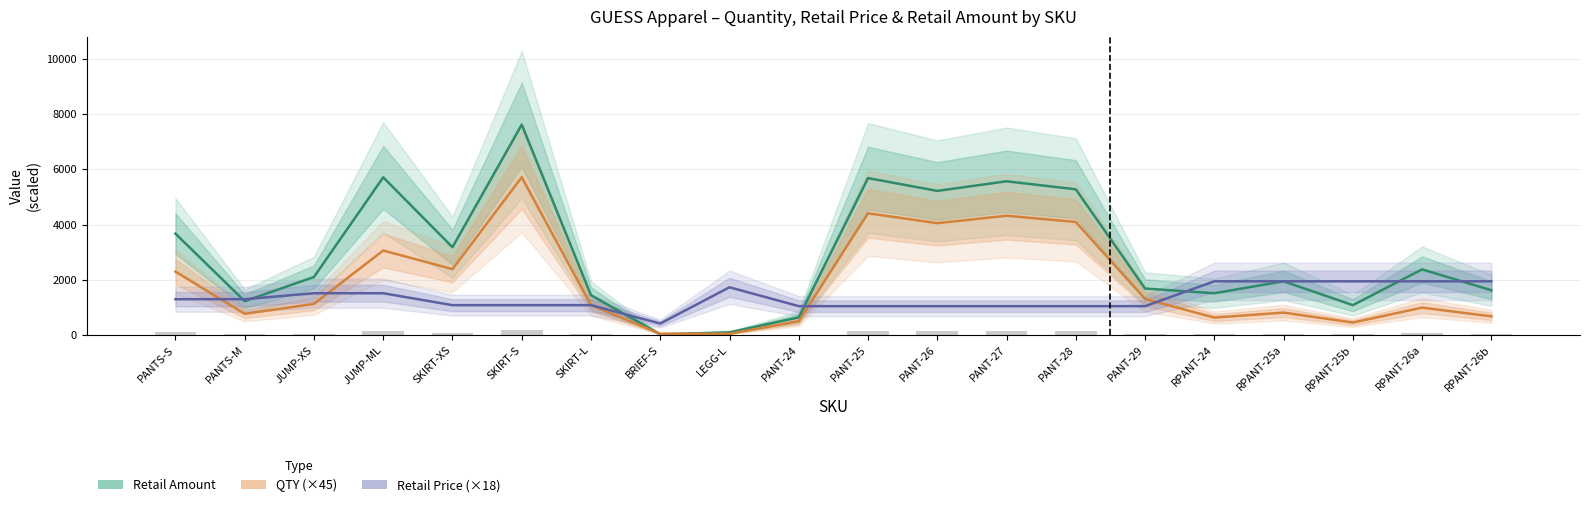

Reading left to right, transcribe all the data shown in this chart.

Retail Amount: 3672	1224	2100	5712	3180	7620	1440	23	96	638	5684	5220	5568	5278	1682	1512	1944	1080	2376	1620
QTY (×45): 2295	765	1125	3060	2385	5715	1080	45	45	495	4410	4050	4320	4095	1305	630	810	450	990	675
Retail Price (×18): 1296	1296	1512	1512	1080	1080	1080	414	1728	1044	1044	1044	1044	1044	1044	1944	1944	1944	1944	1944